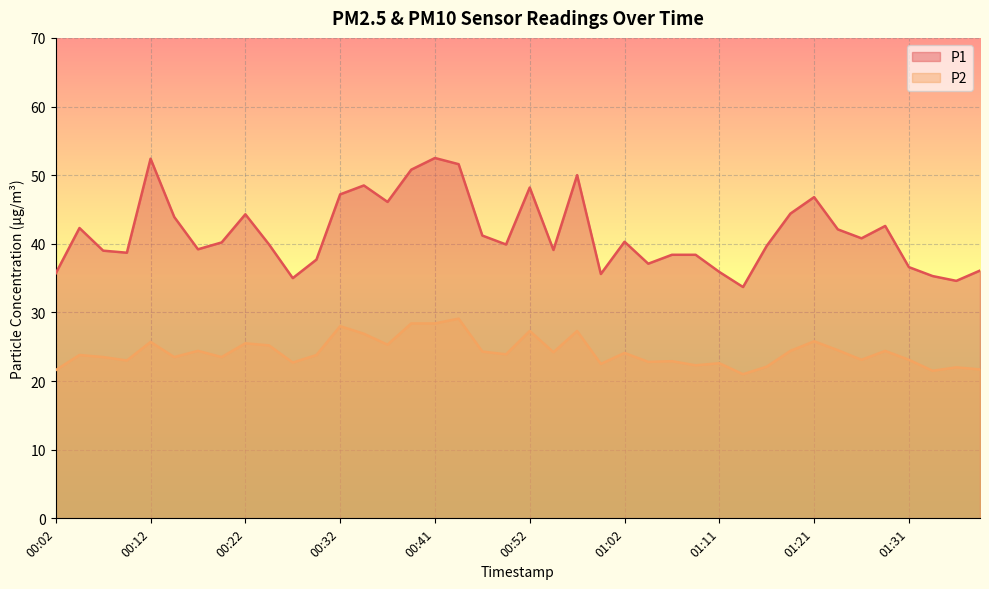

At which category is the sum across all series the highest?

00:41